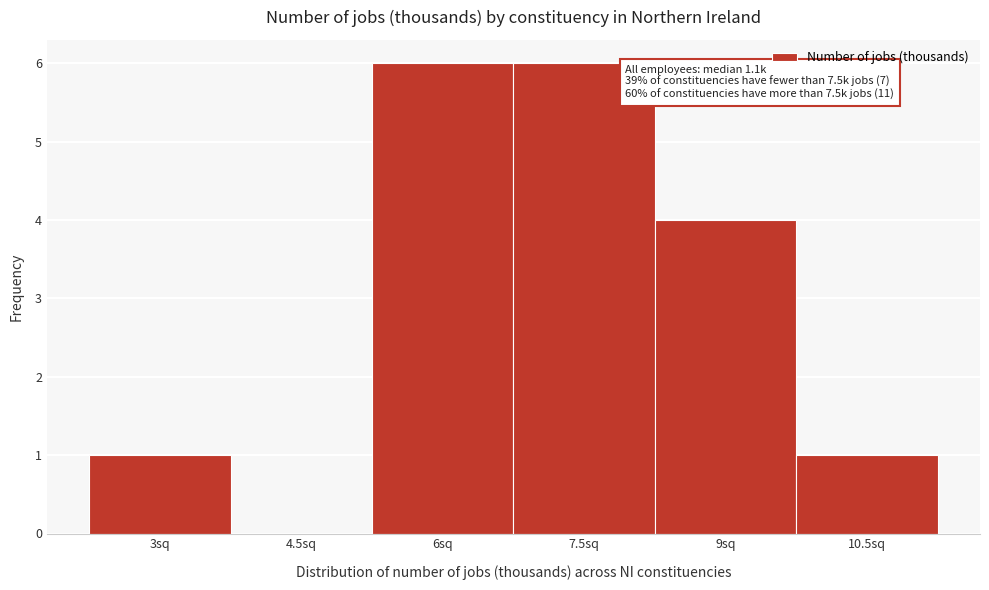

Reading left to right, what are all the values shown in this chart?

3sq=1	4.5sq=0	6sq=6	7.5sq=6	9sq=4	10.5sq=1